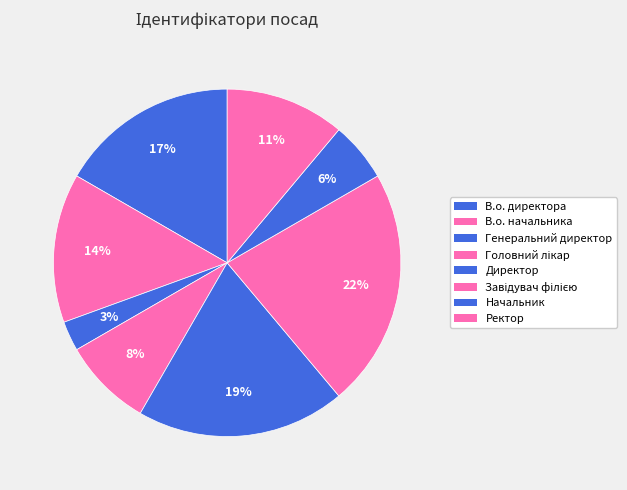

To the nearest percent, what portion does Ректор represent?

11%